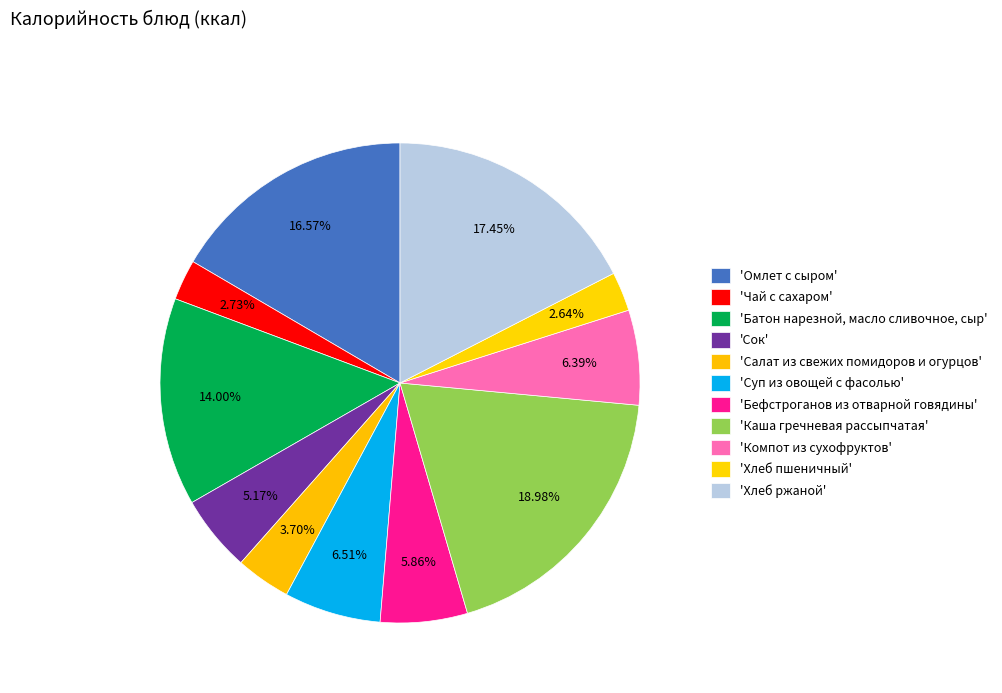

How many slices are in this pie chart?

11